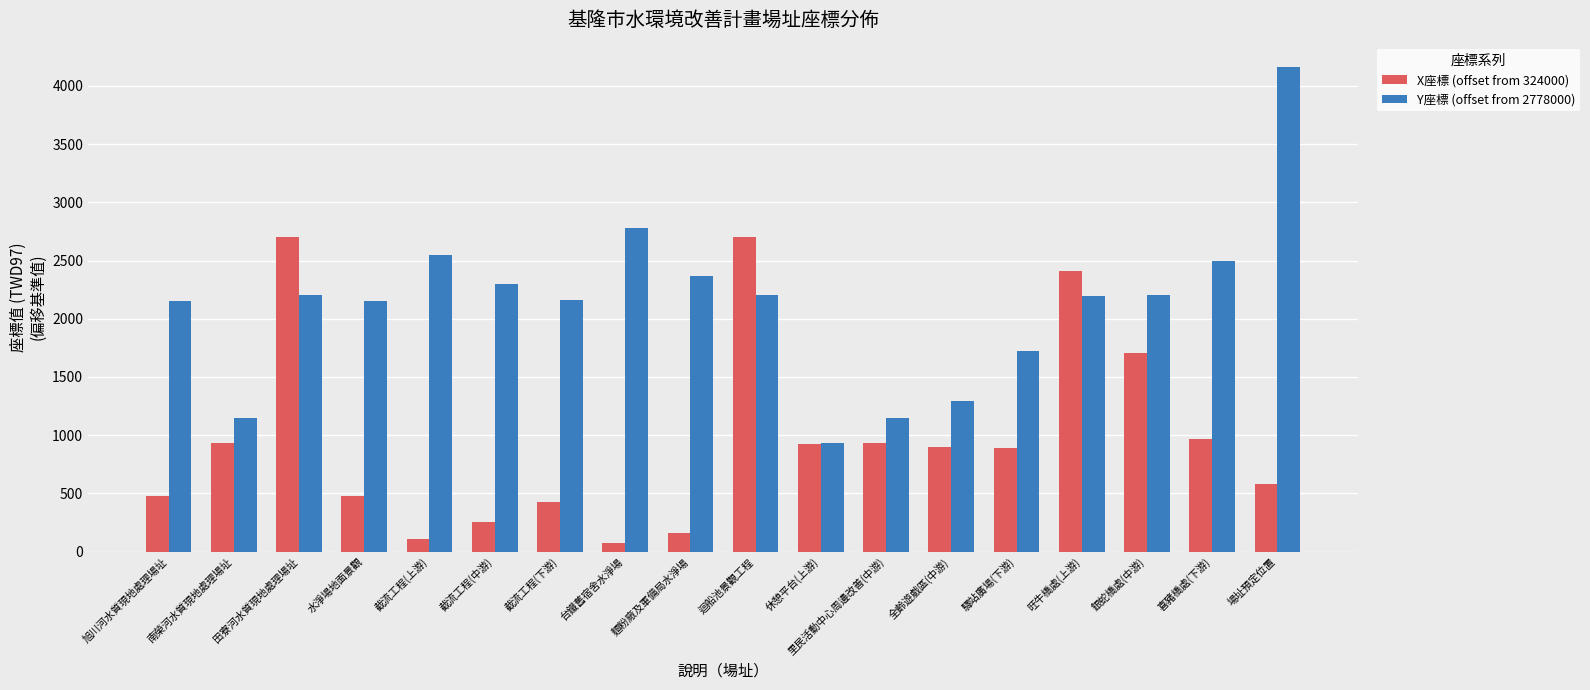

Is the value of X座標 (offset from 324000) at 旺牛橋處(上游) greater than the value of Y座標 (offset from 2778000) at 驛站廣場(下游)?

Yes